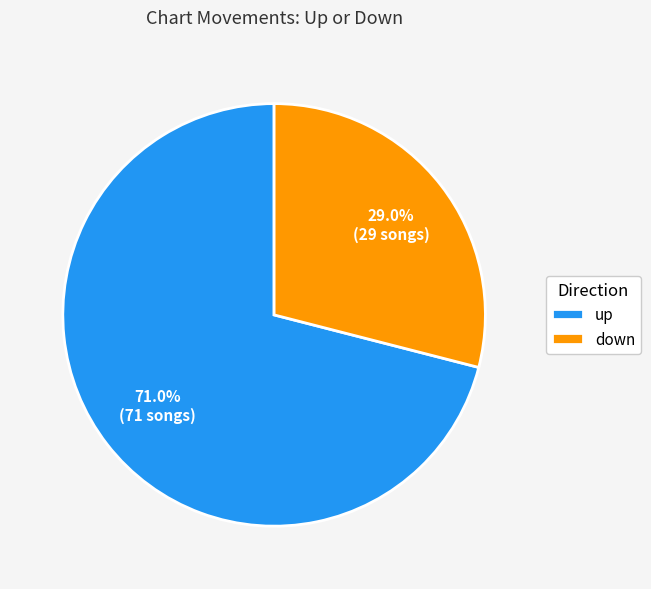

What is the total percentage of down and up?

100.0%